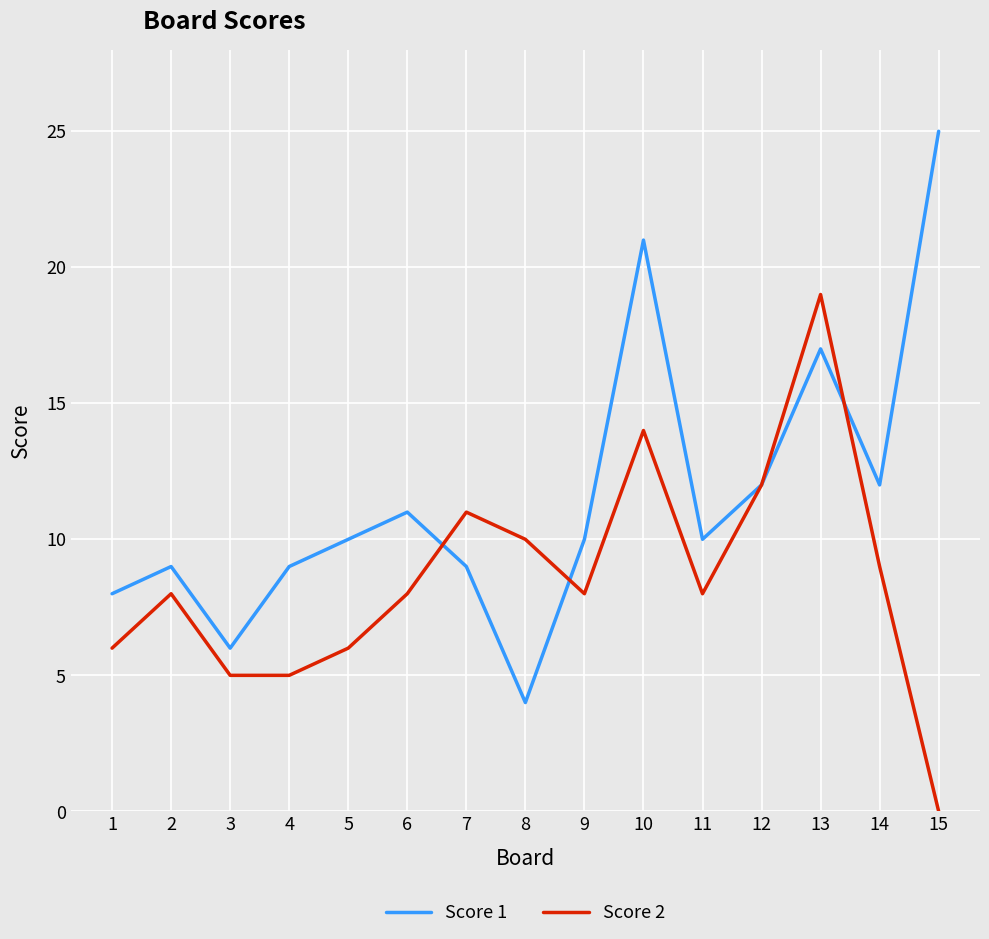

What is the difference between the Score 1 values at 4 and 3?

3